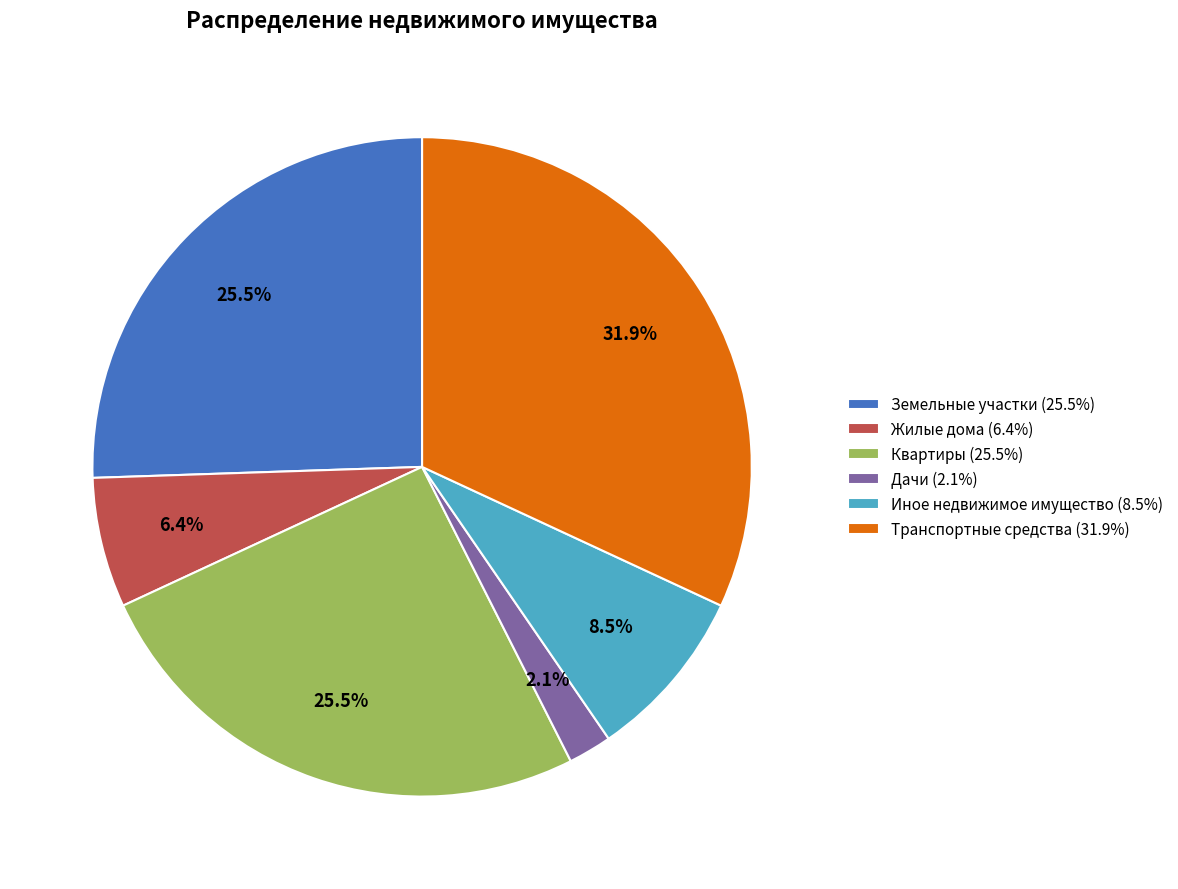

What is the smallest slice in the pie chart?

Дачи (2.1%)